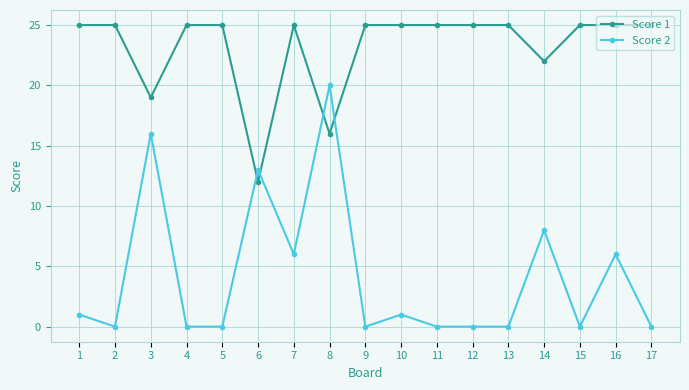

At which category does Score 2 reach its first local valley?

2